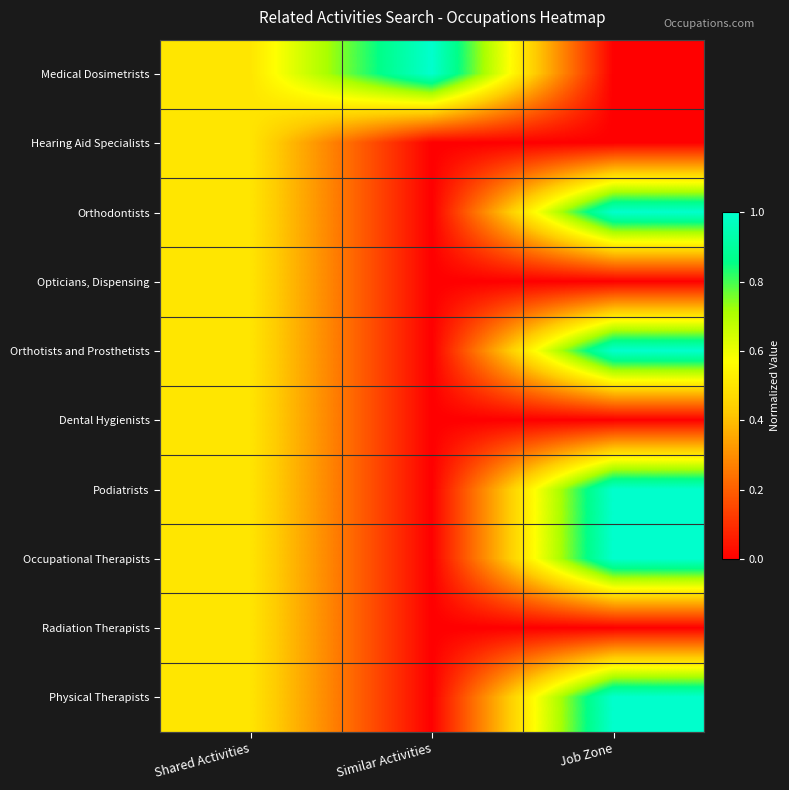

Which label corresponds to the smallest value in the chart?

Job Zone